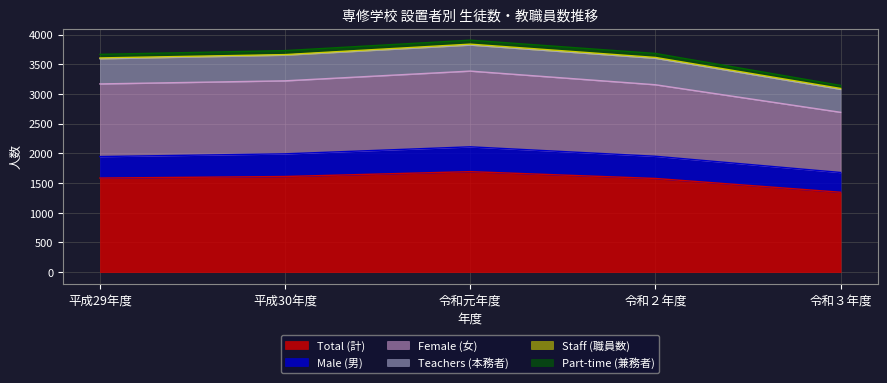

How many values in the Teachers (本務者) series exceed 433?

2